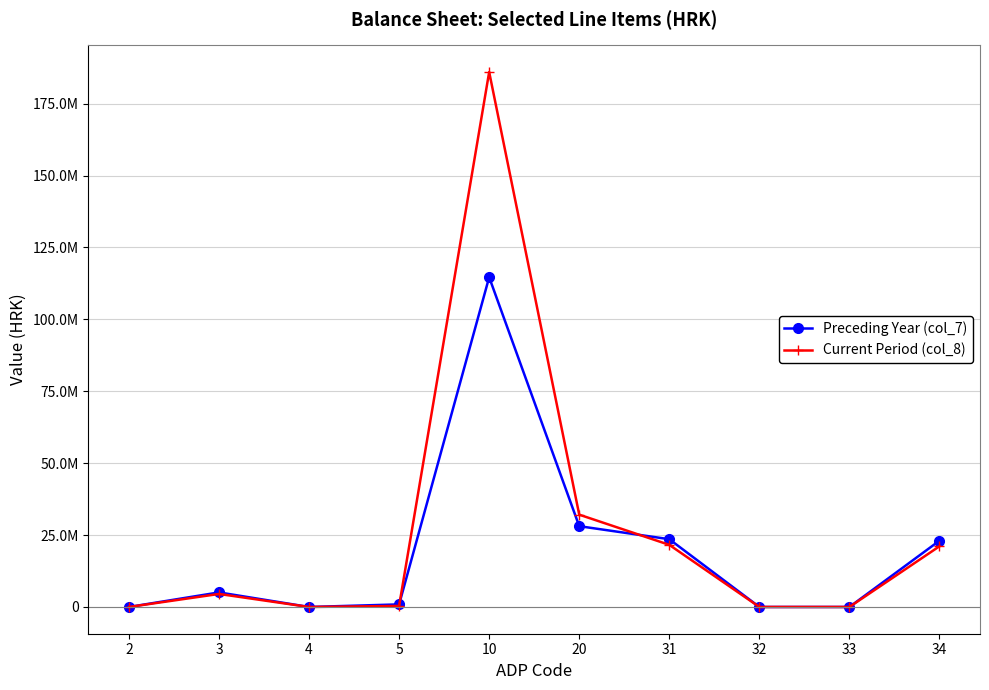

What are all the series names shown in the legend?

Preceding Year (col_7), Current Period (col_8)